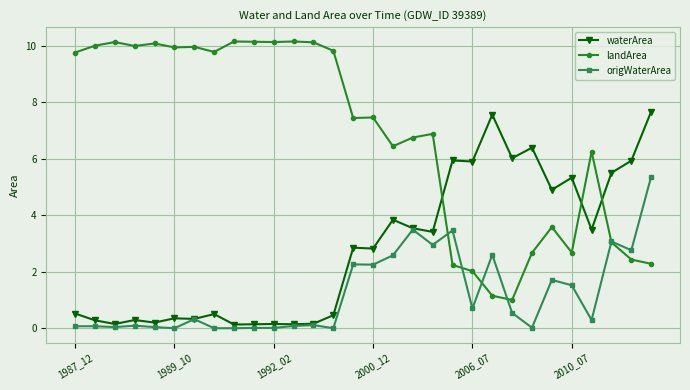

Does the chart display data point markers on the line(s)?

Yes